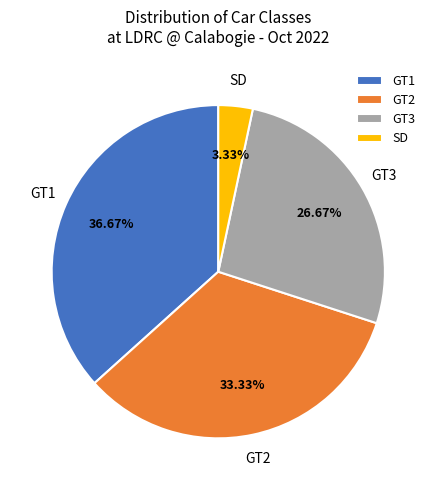

To the nearest percent, what portion does GT3 represent?

27%